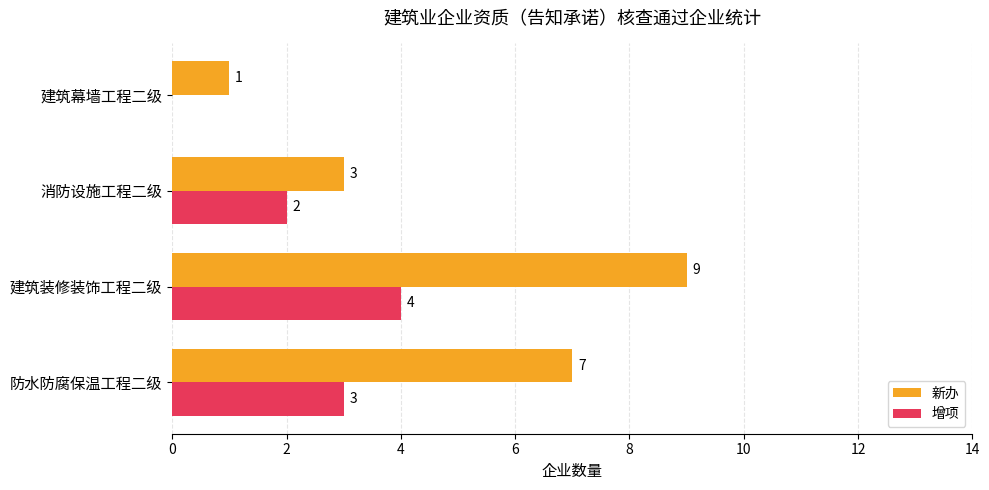

What is the highest value of the 新办 series?

9